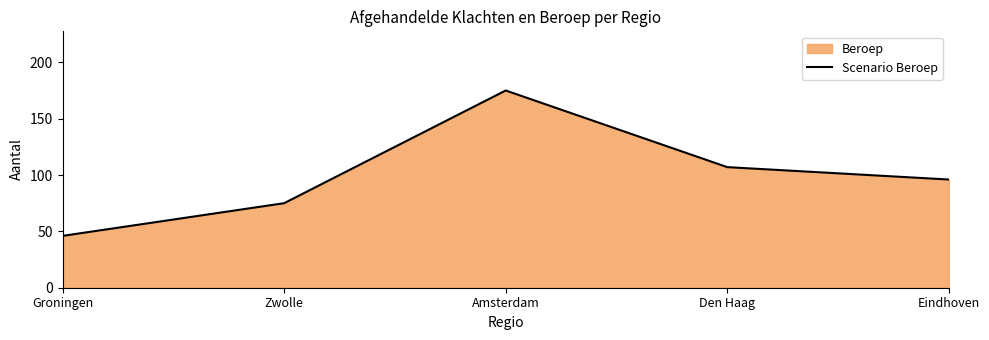

The chart shows a value of 168 at Den Haag. True or false?

False